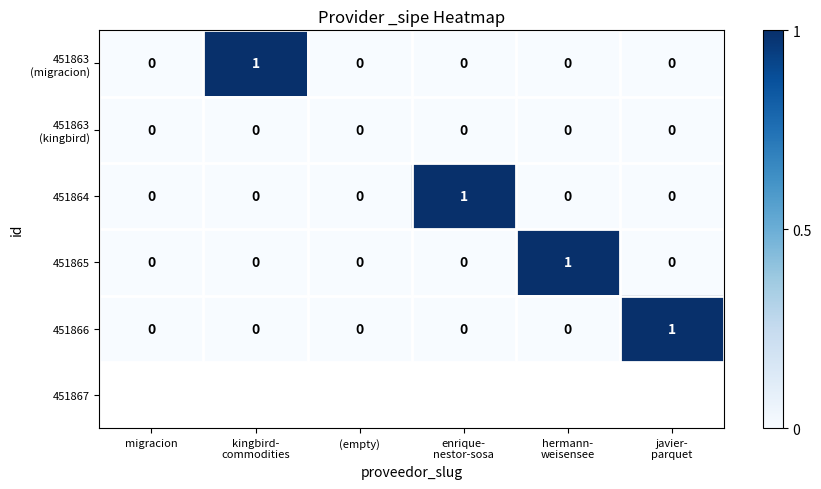

Is it true that 451864 equals 0 at (empty)?

True